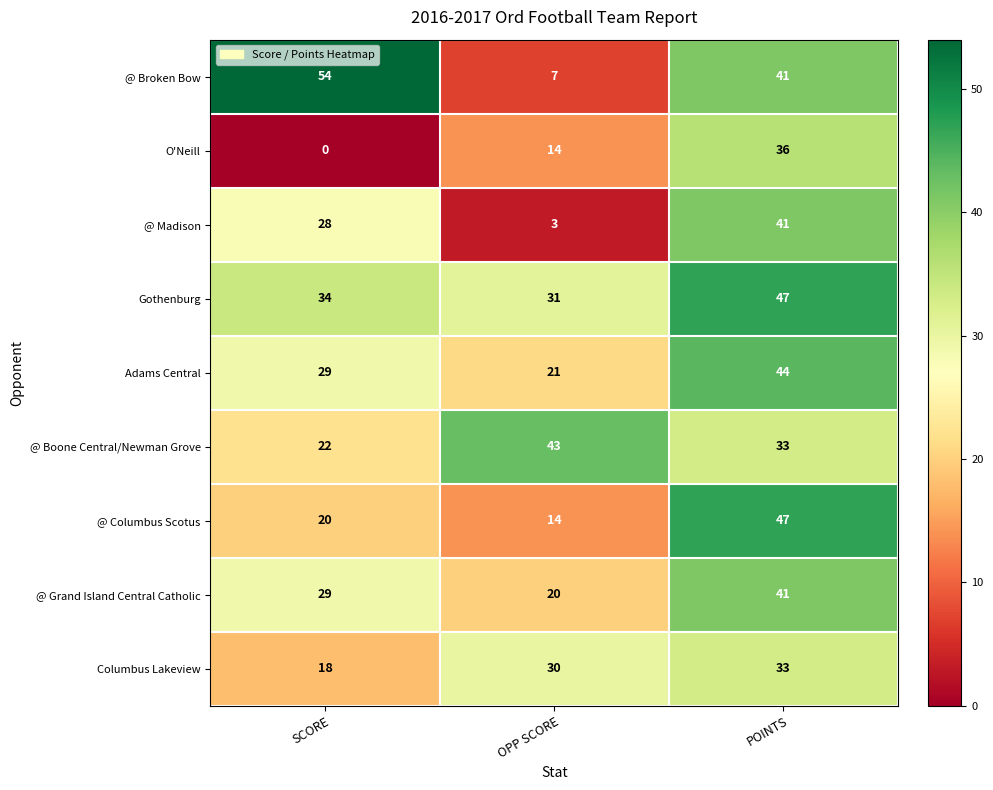

The value of O'Neill at OPP SCORE is 9. True or false?

False